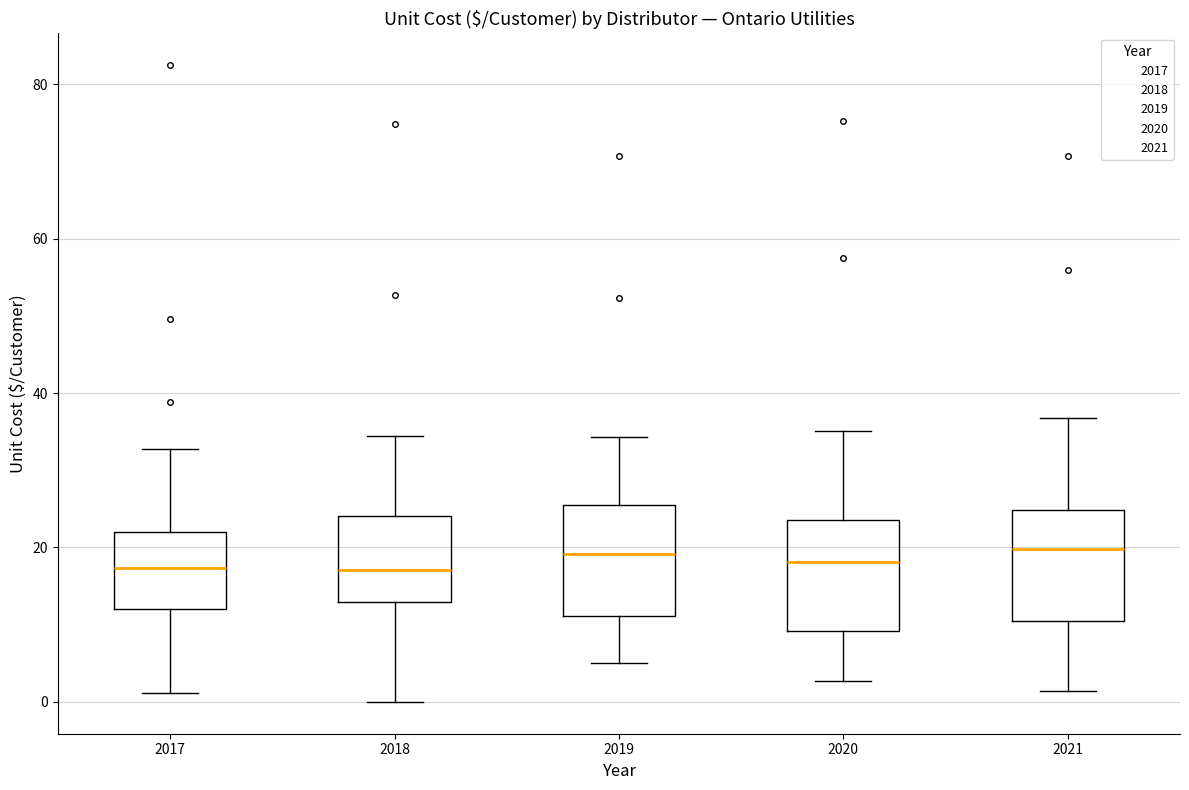

Where is the upper edge of the box at x = 2020 on the y-axis? The values are not printed on the chart, so give them approximately, as read against the axis.

24